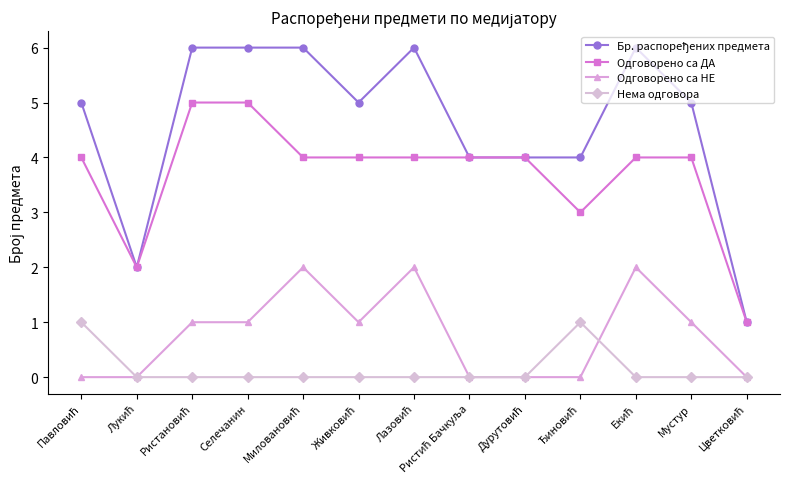

What is the value of the Одговорено са НЕ point at the 7th from the left?

2